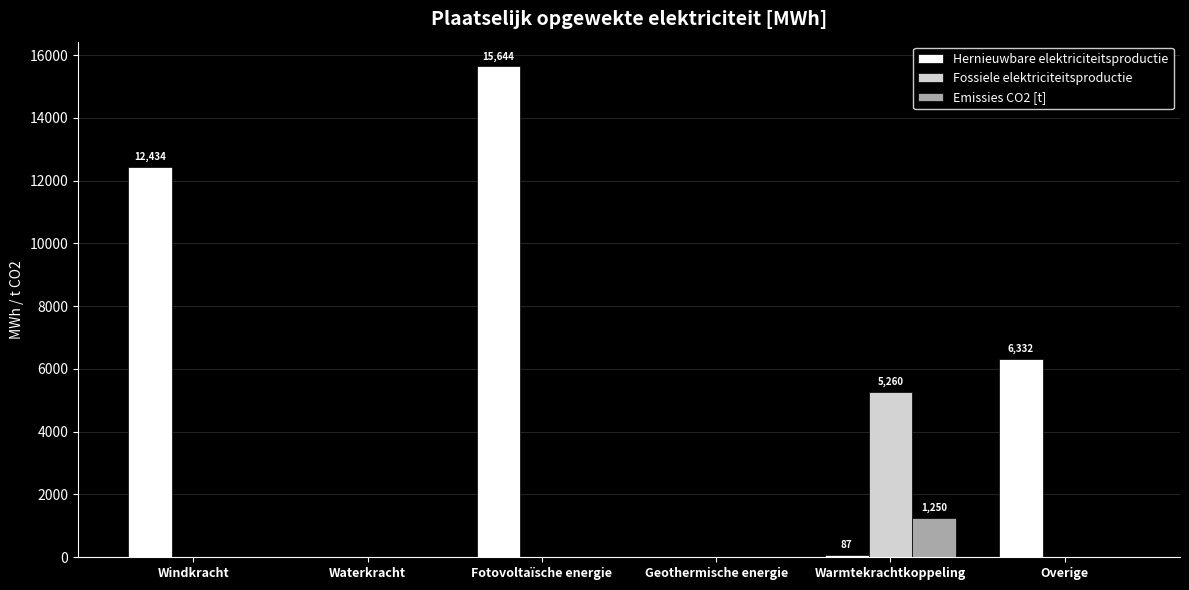

Where is Hernieuwbare elektriciteitsproductie nearest to the value 7821?

Overige